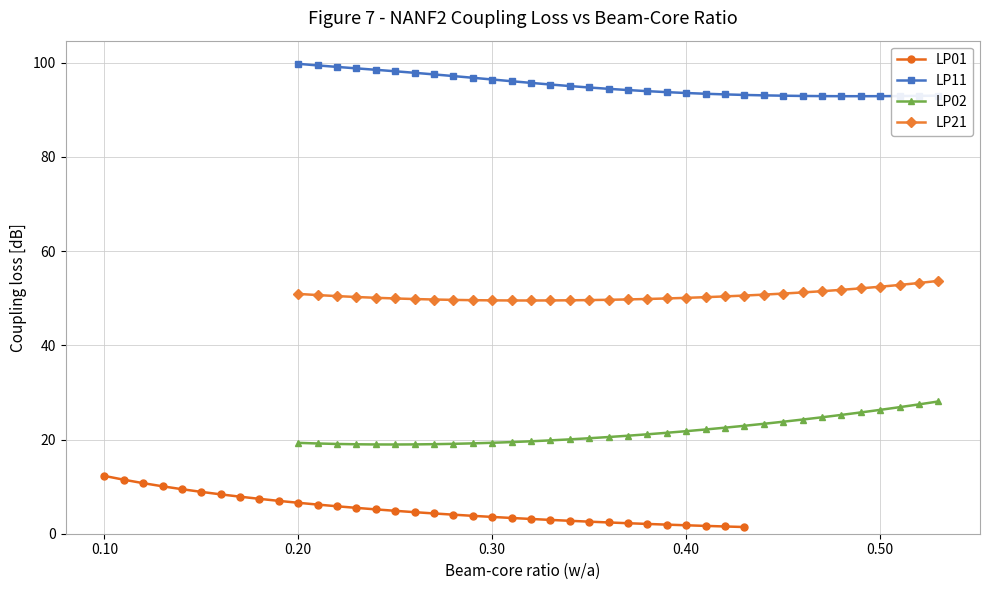

What is the minimum value for LP11?

92.9